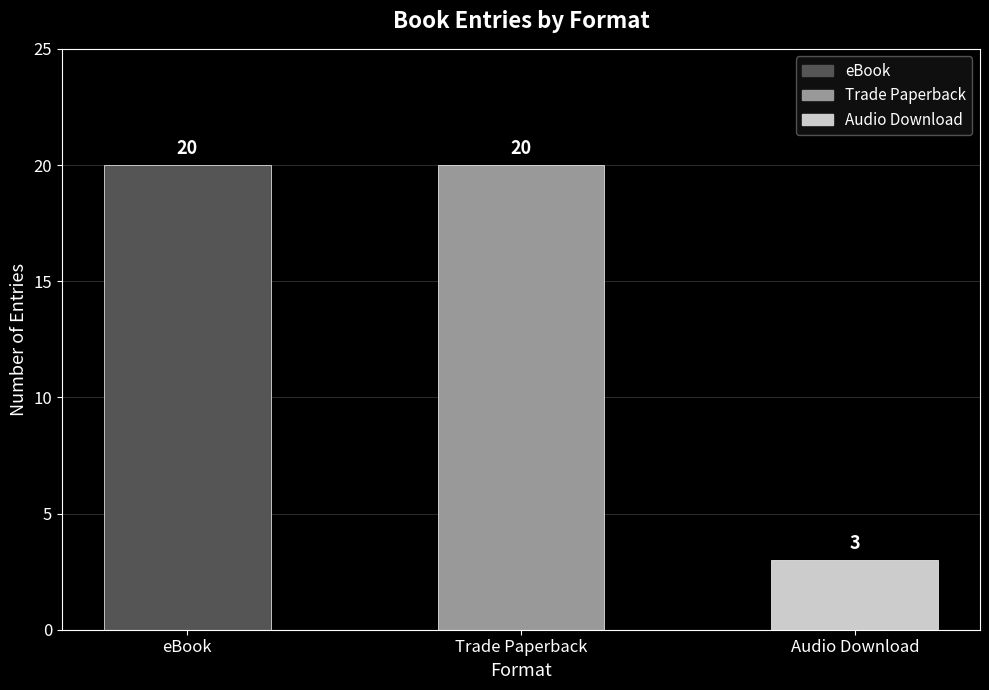

What is the average value?

14